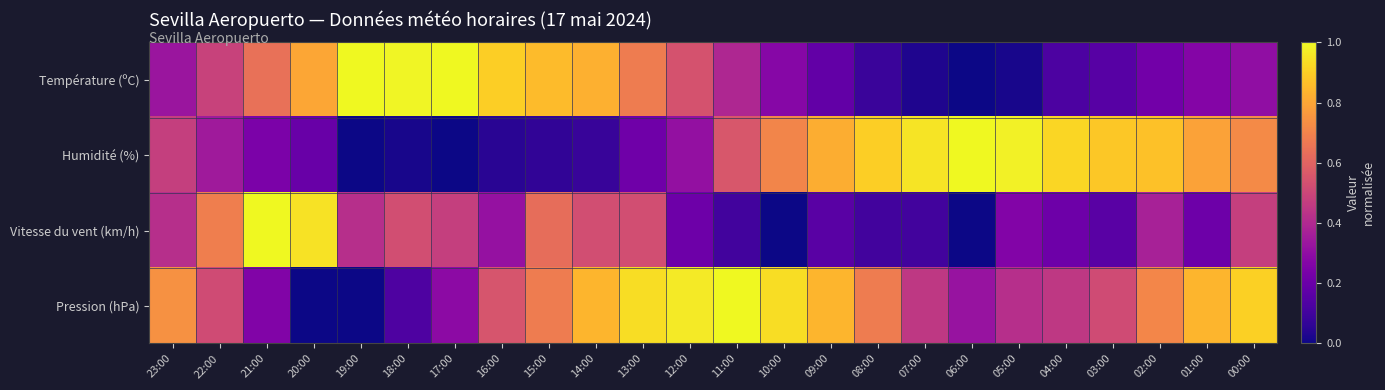

What is the difference between the highest and lowest values at 21:00?

0.8